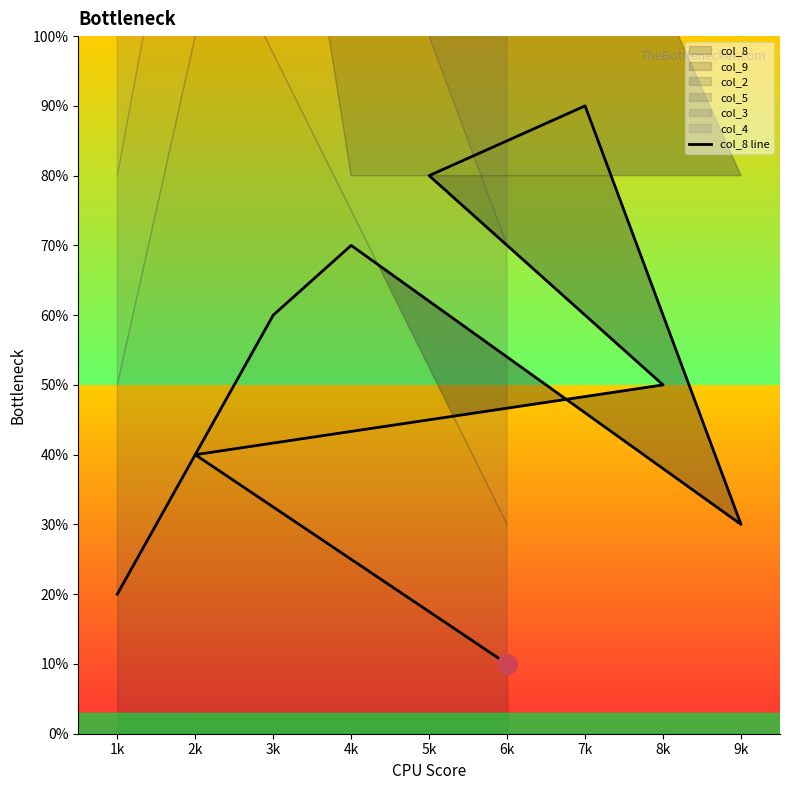

Is this an area chart (filled region under the line)?

No